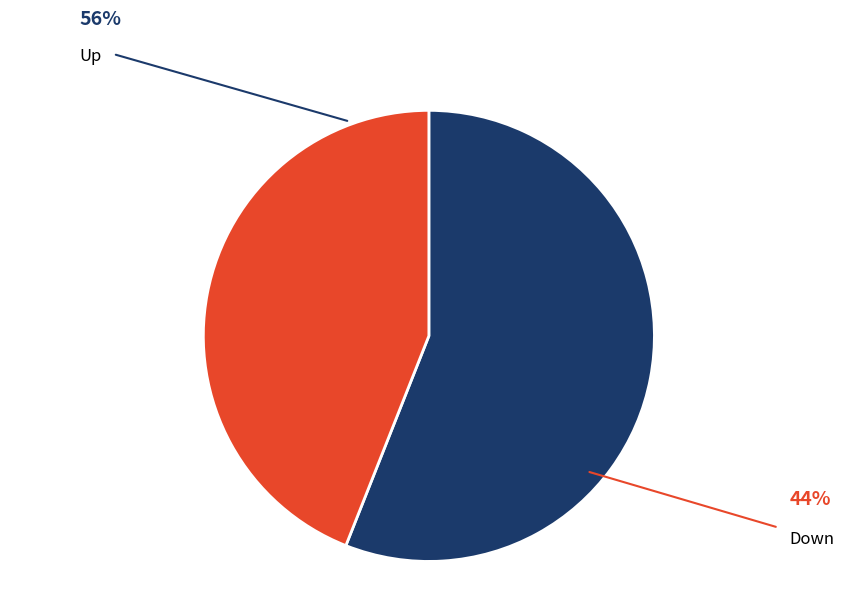

Is there a majority slice in this chart?

Yes